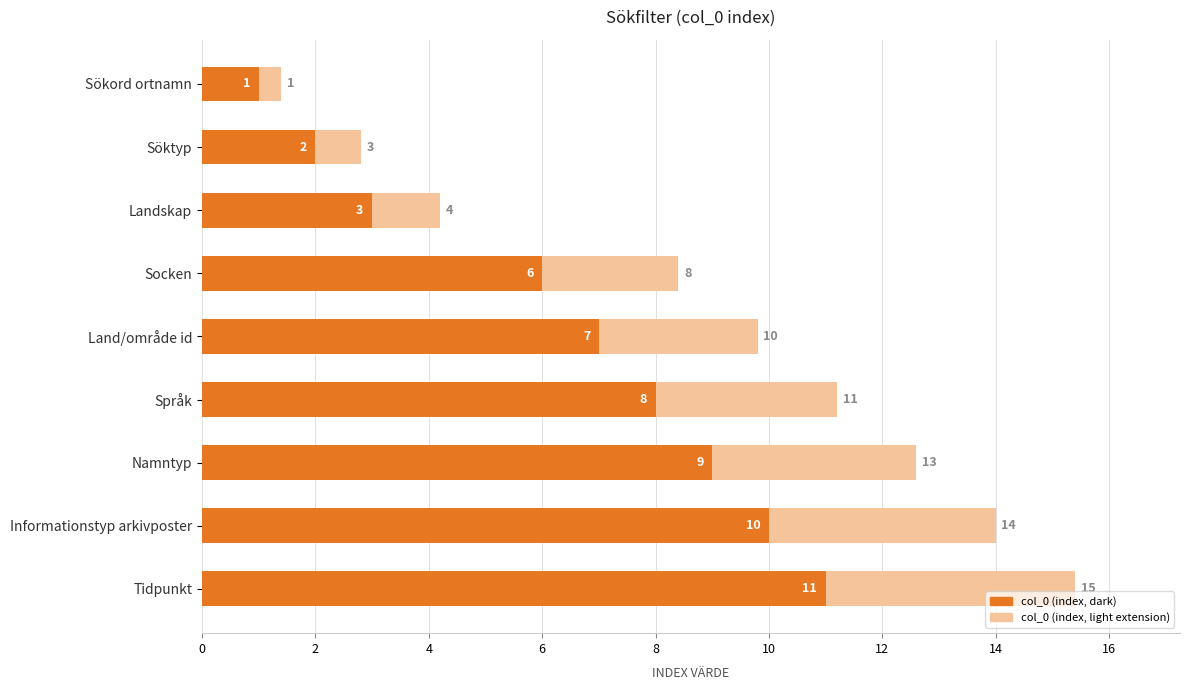

Is it true that the value at Informationstyp arkivposter is 10?

True